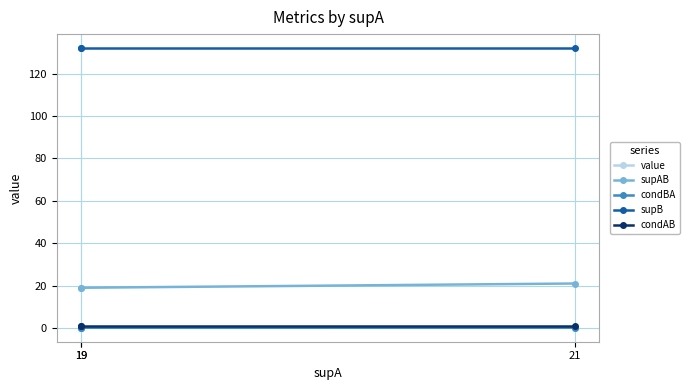

Is the value of supB at 21 greater than the value of condAB at 19?

Yes